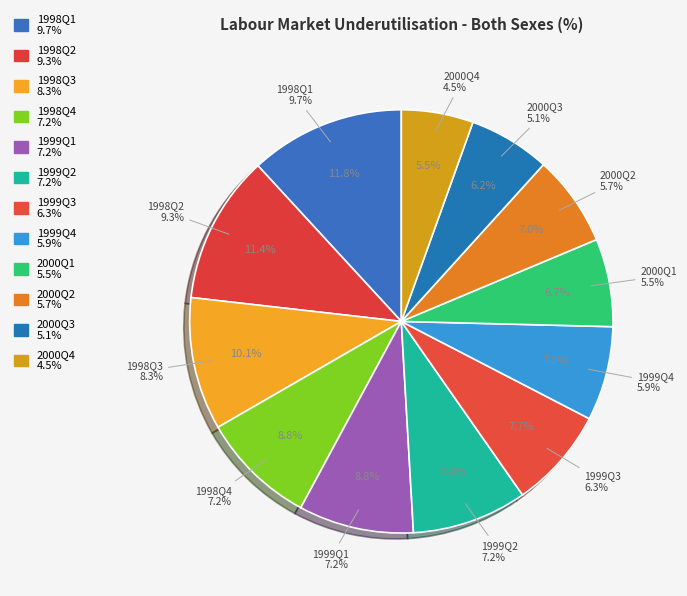

Rank the categories by value from lowest to highest.

2000Q4, 2000Q3, 2000Q1, 2000Q2, 1999Q4, 1999Q3, 1998Q4, 1999Q1, 1999Q2, 1998Q3, 1998Q2, 1998Q1